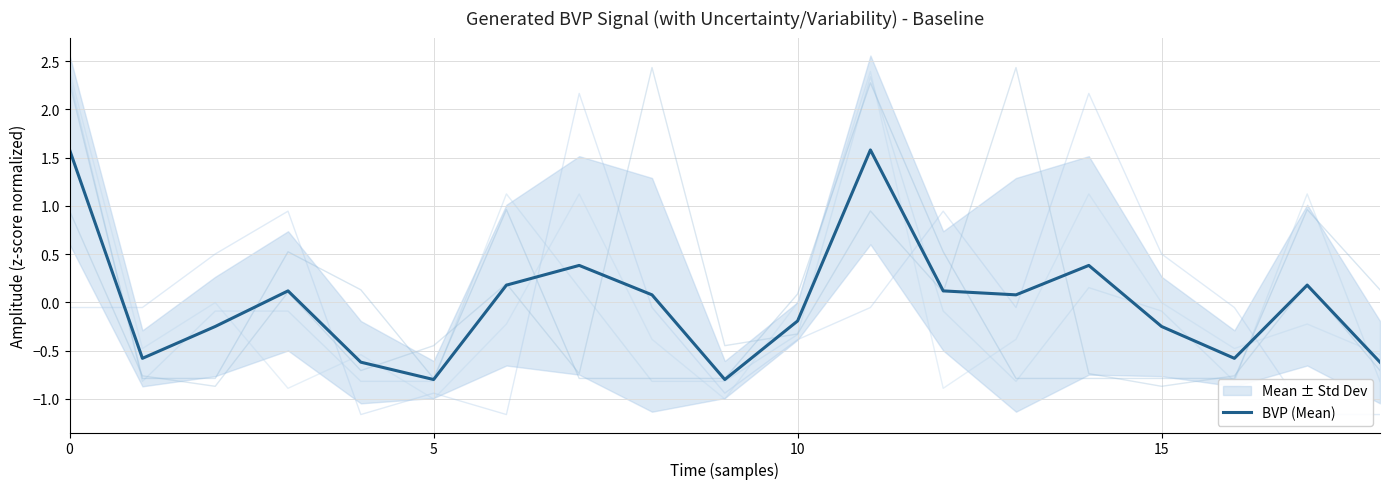

At which label is the value closest to 0?

8